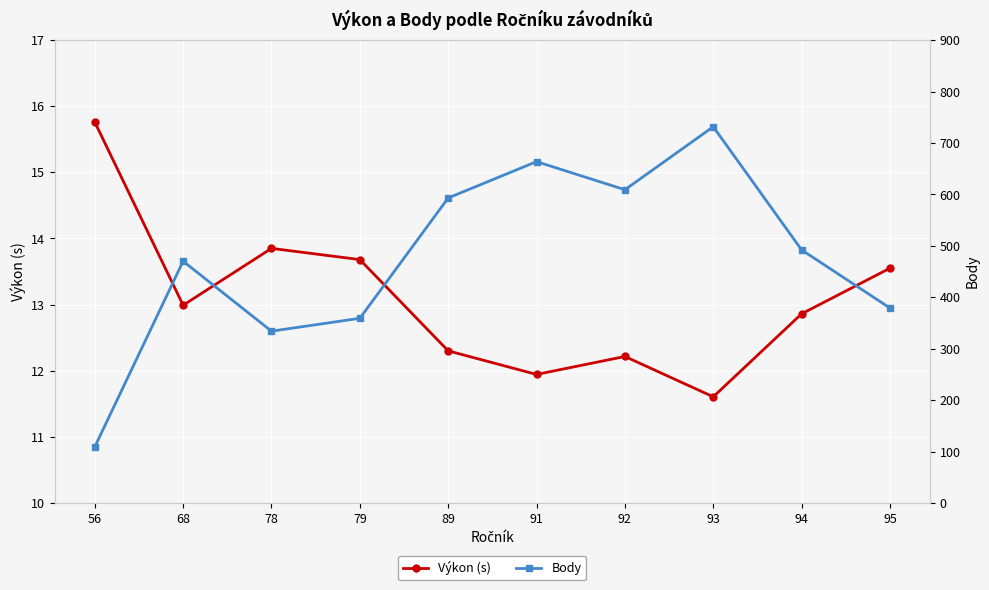

True or false: Body has a value of 609.0 at 92.

True